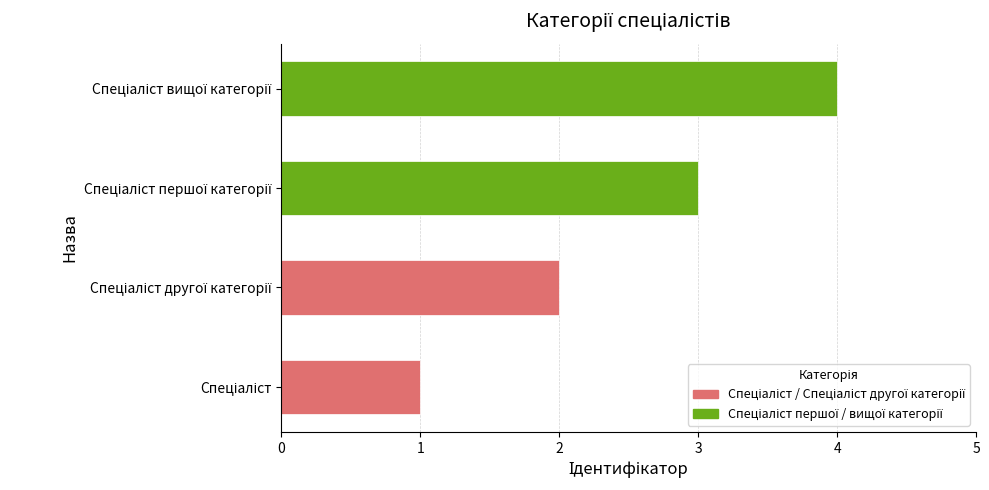

What is the greatest value displayed?

4